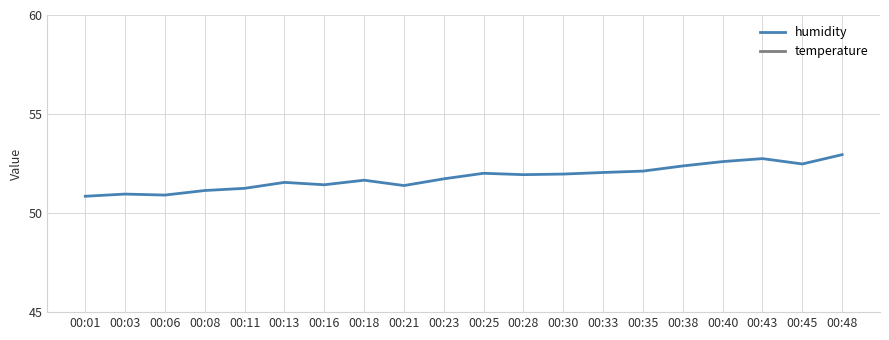

Which has a higher value, 00:43 or 00:21?

00:43